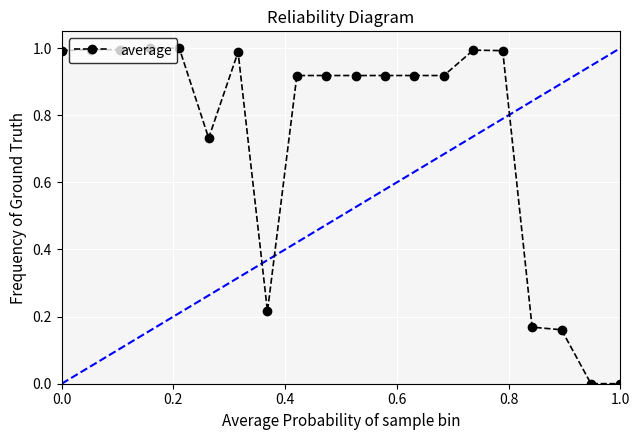

True or false: there are more than 0 points higher than both neighbors.

True